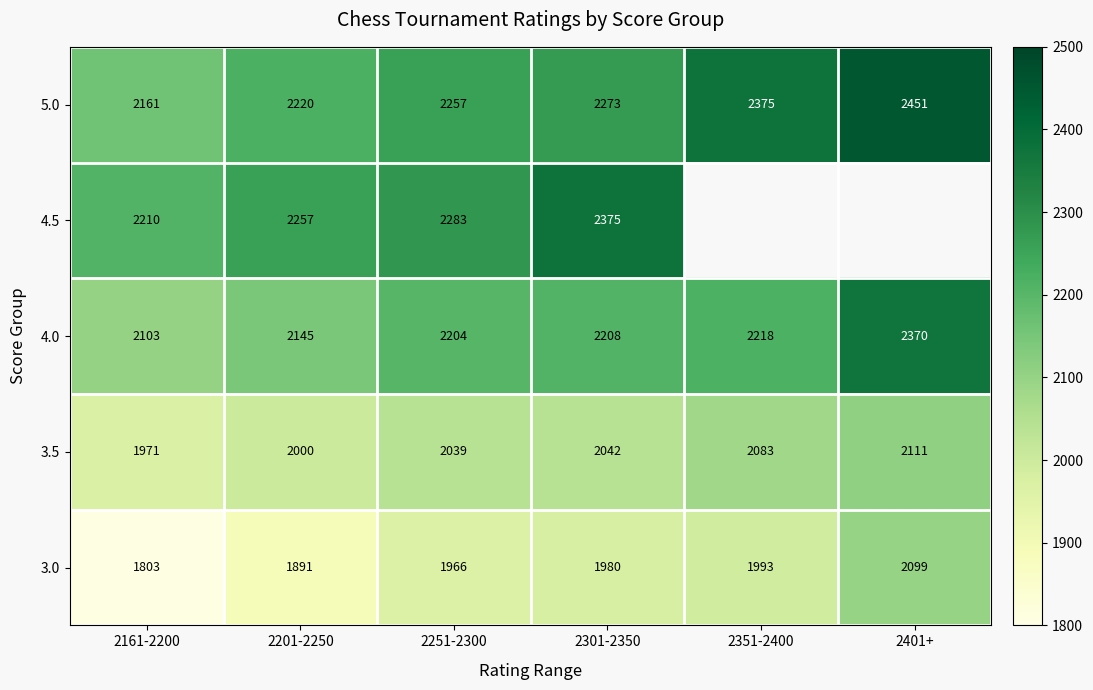

True or false: 3.0 has a value of 1229 at 2161-2200.

False